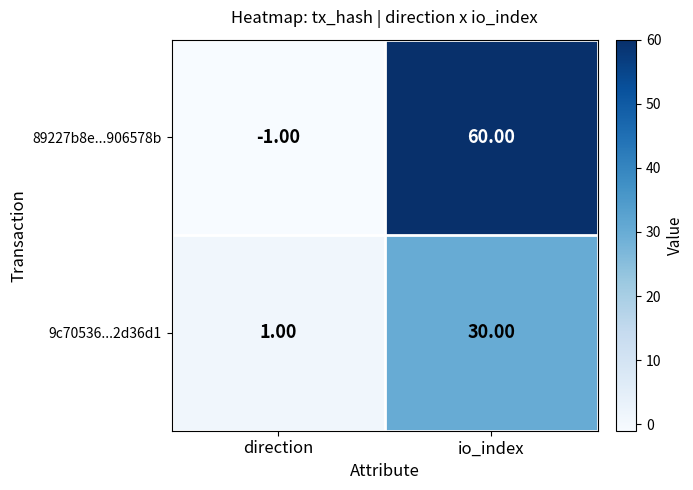

What is the difference between the maximum and minimum values in the 9c70536...2d36d1 series?

29